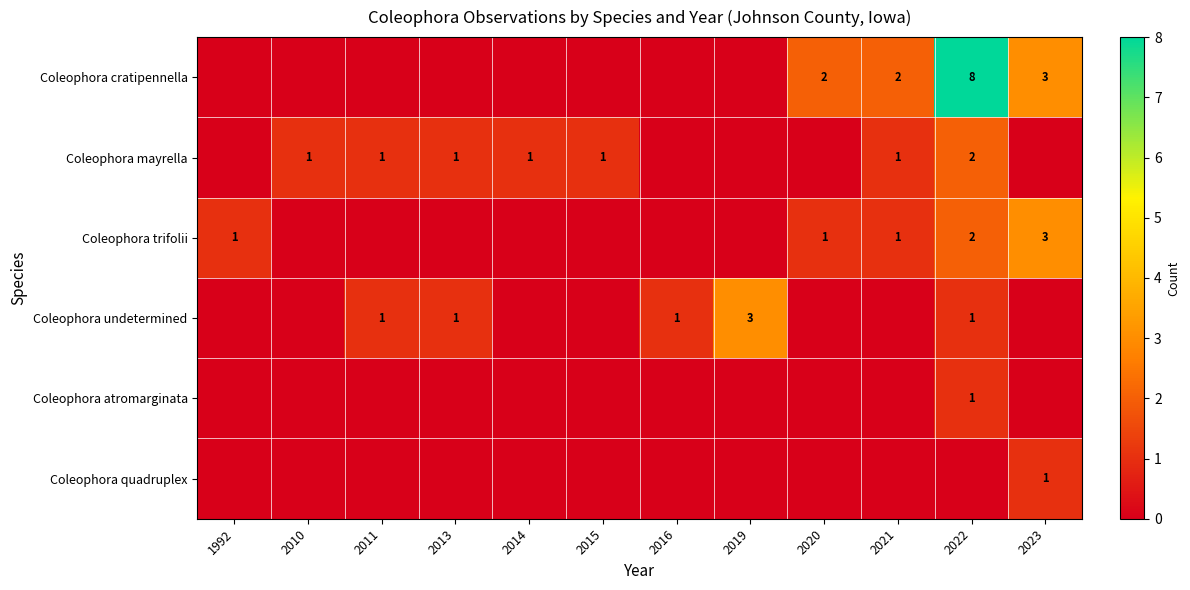

Is it true that Coleophora mayrella equals 1 at 2021?

True